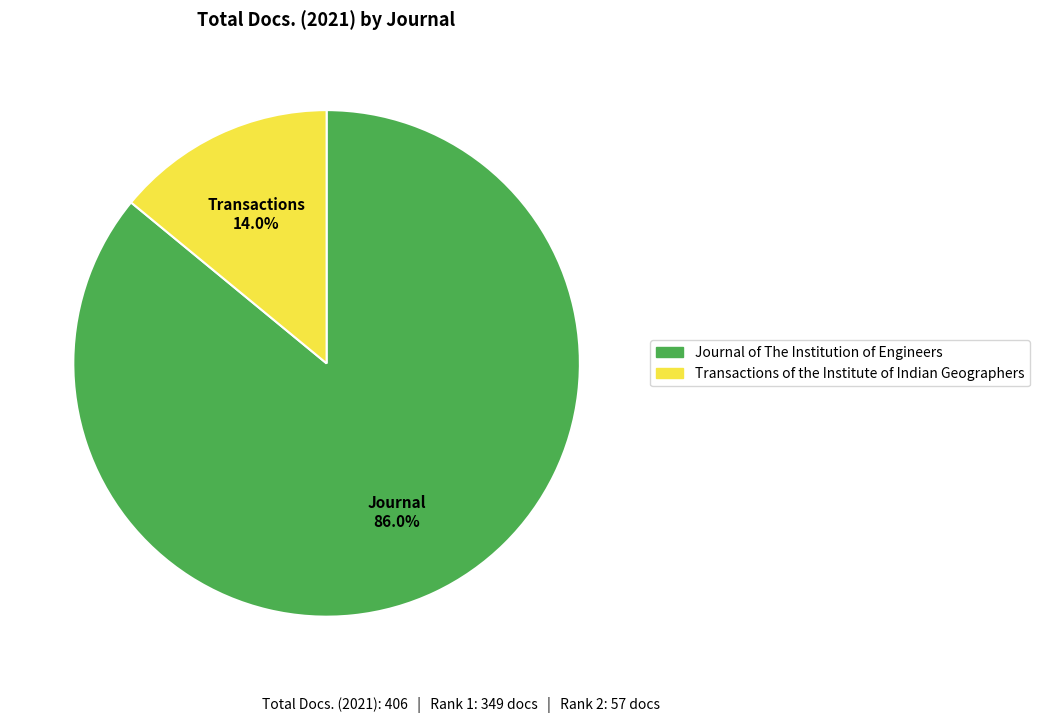

Is it true that Transactions of the Institute of Indian Geographers is 14% of the pie?

True